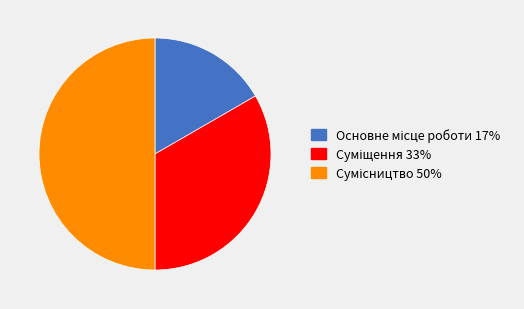

Count the number of slices in the pie.

3